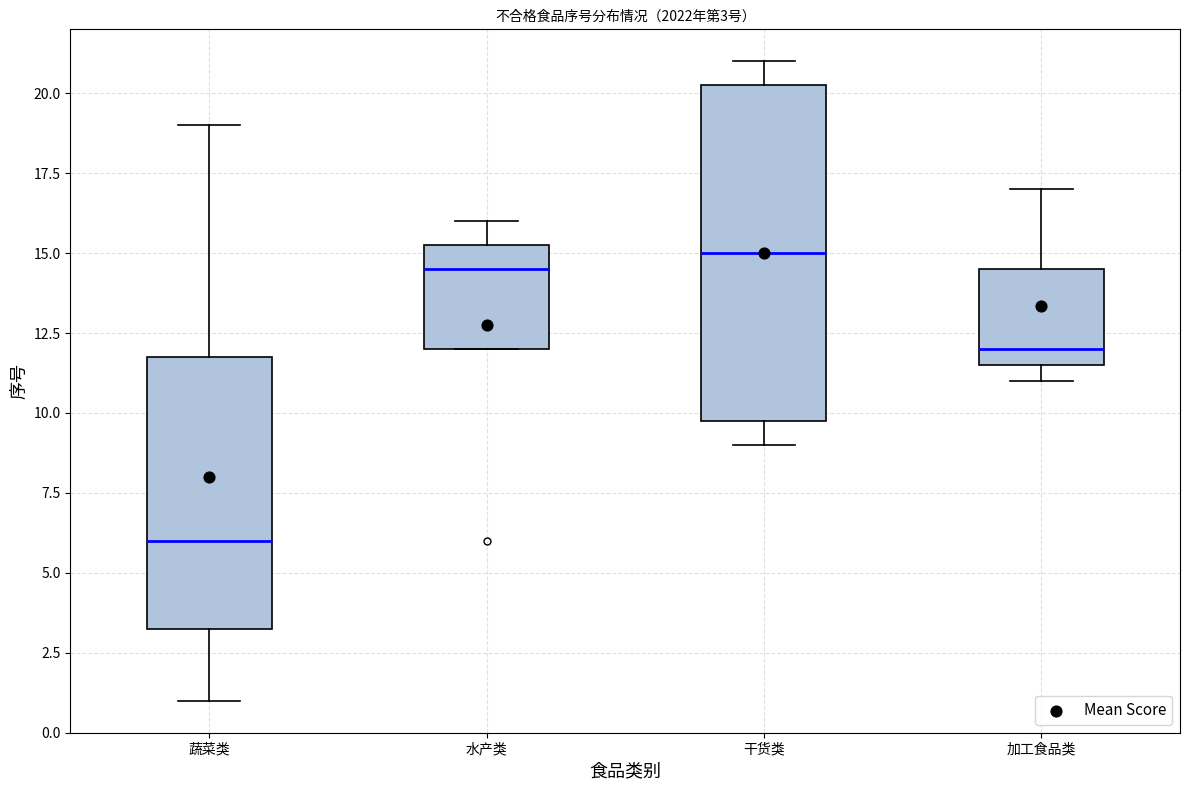

Which box's median line is the highest?

干货类